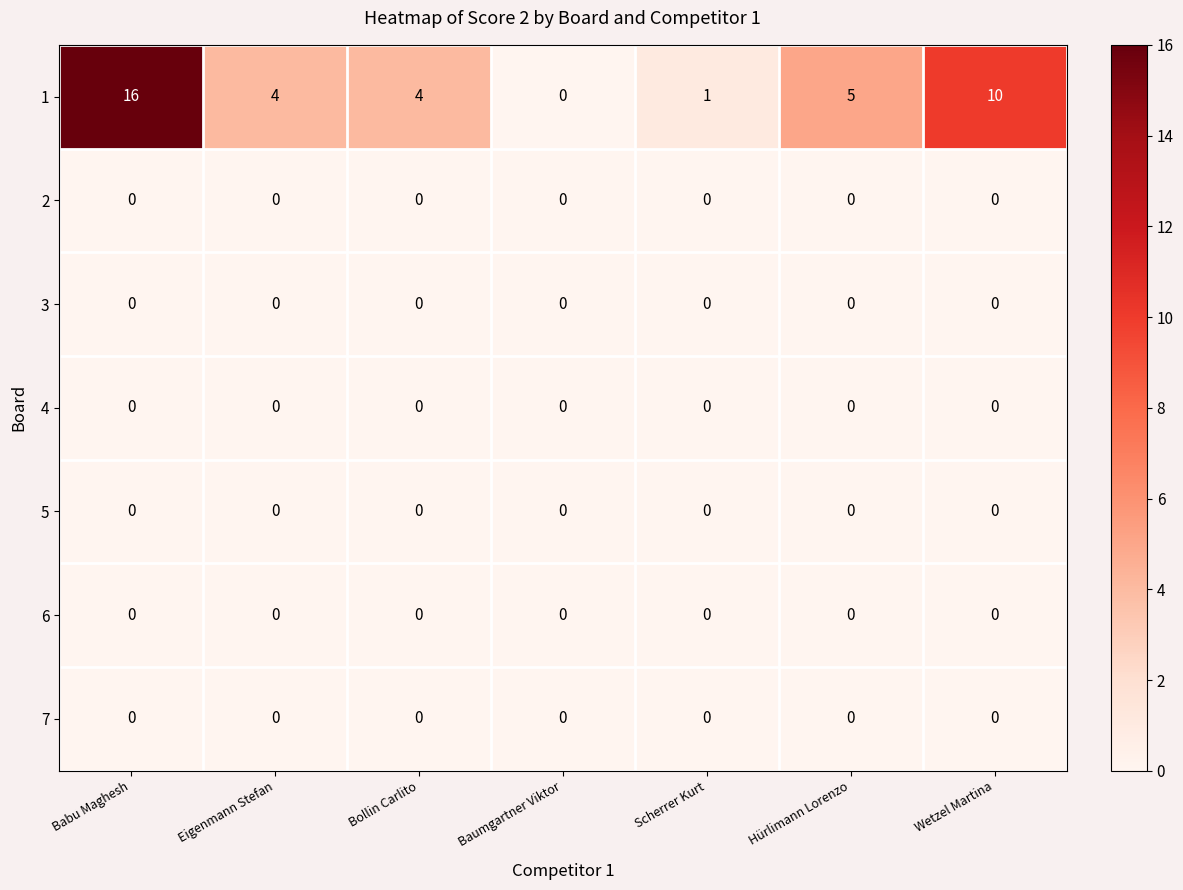

At which category does the chart reach its peak across all series?

Babu Maghesh